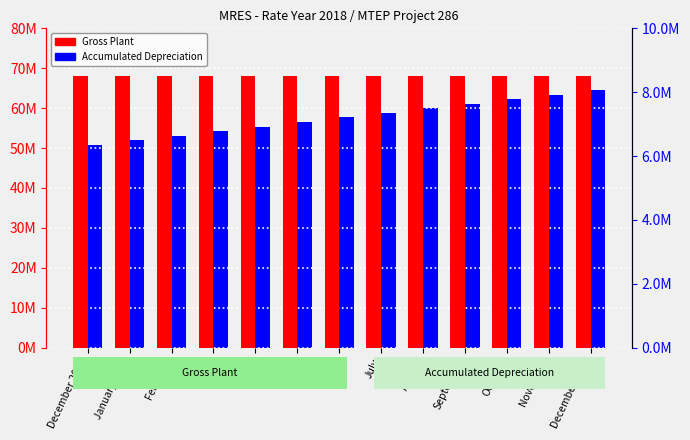

What is the value of the Gross Plant (Project 286) bar at the 8th from the left?

68106601.0